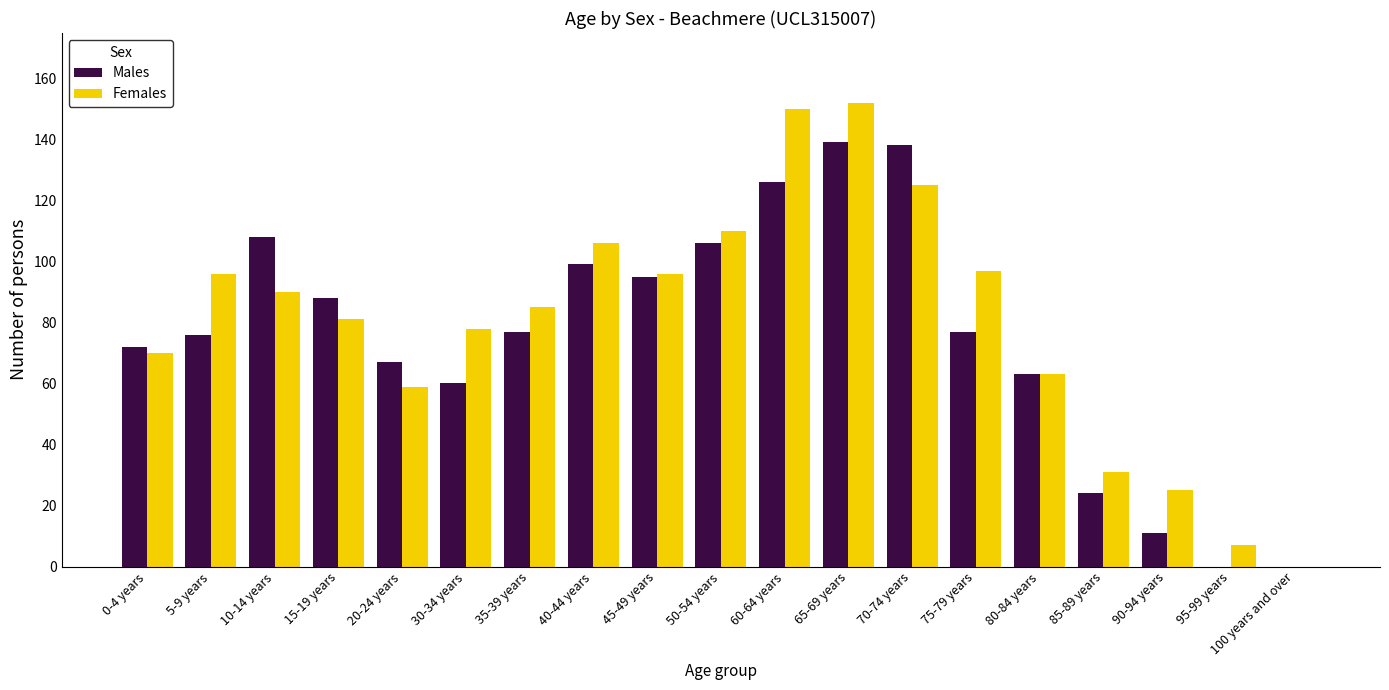

The Females series shows 90 at 10-14 years. True or false?

True